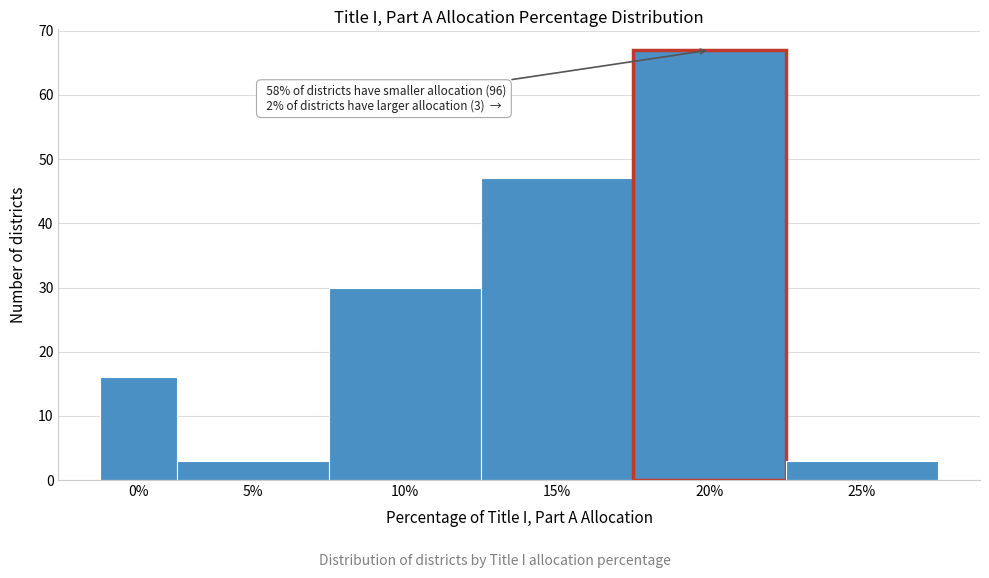

Reading left to right, transcribe all the data shown in this chart.

0%=16	5%=3	10%=30	15%=47	20%=67	25%=3